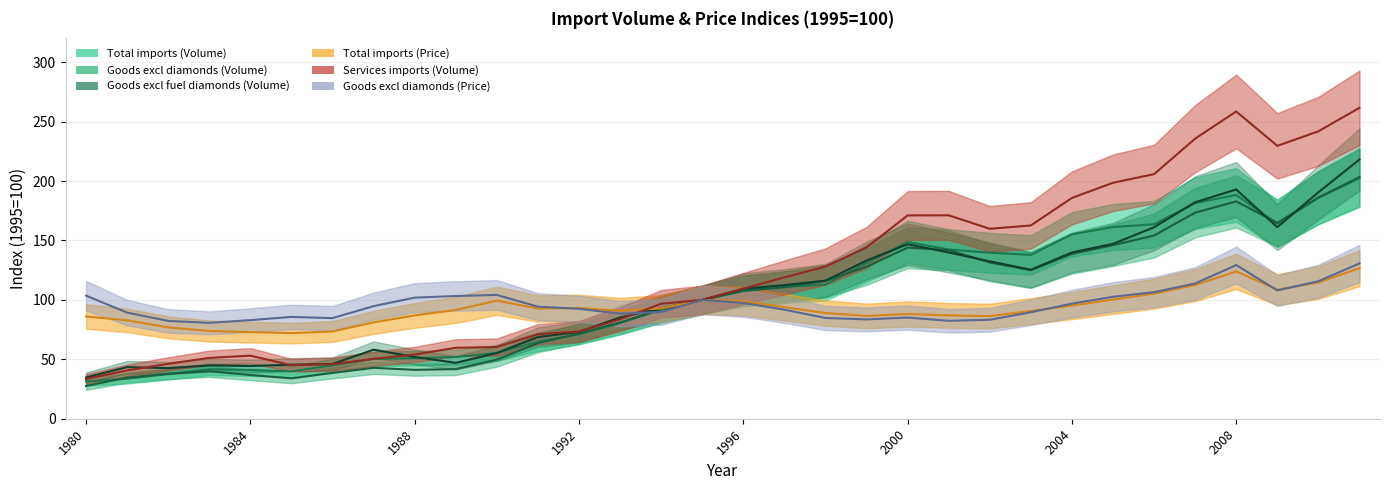

True or false: Goods excl diamonds (Volume) has more than 0 points higher than both neighbors.

True